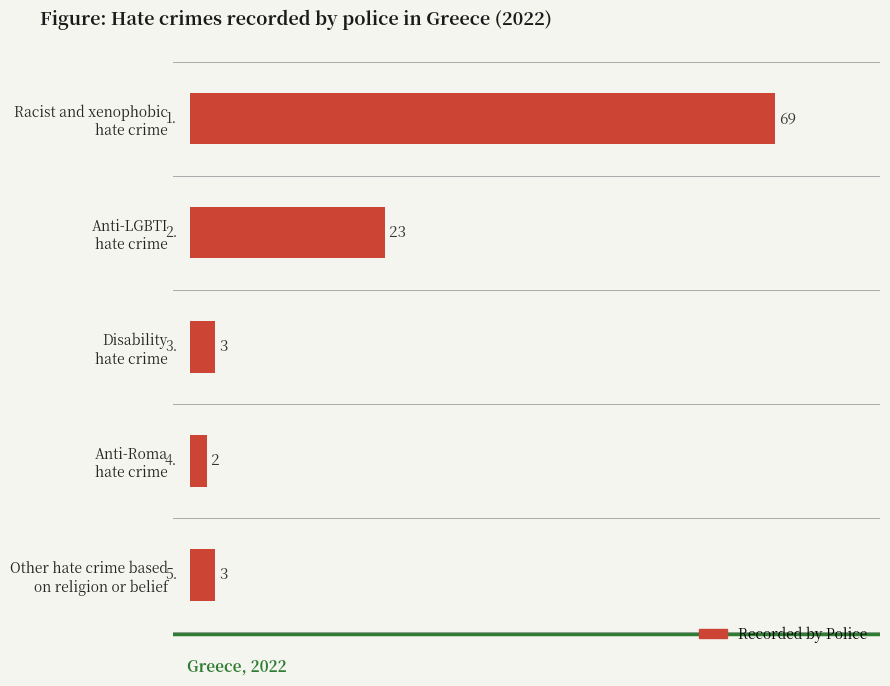

What is the value of the 5th bar from the top?

3